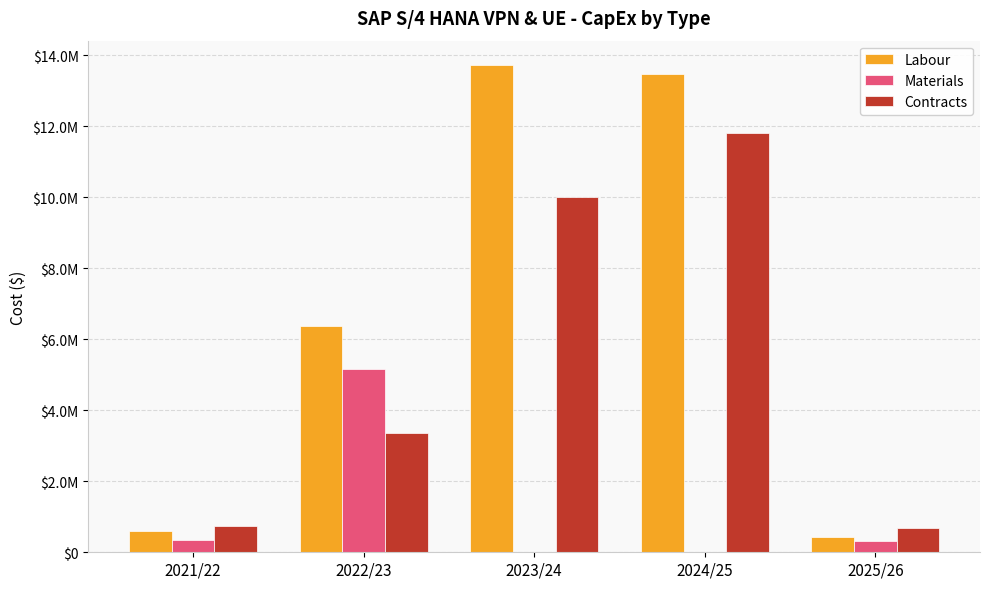

What are all the series names shown in the legend?

Labour, Materials, Contracts